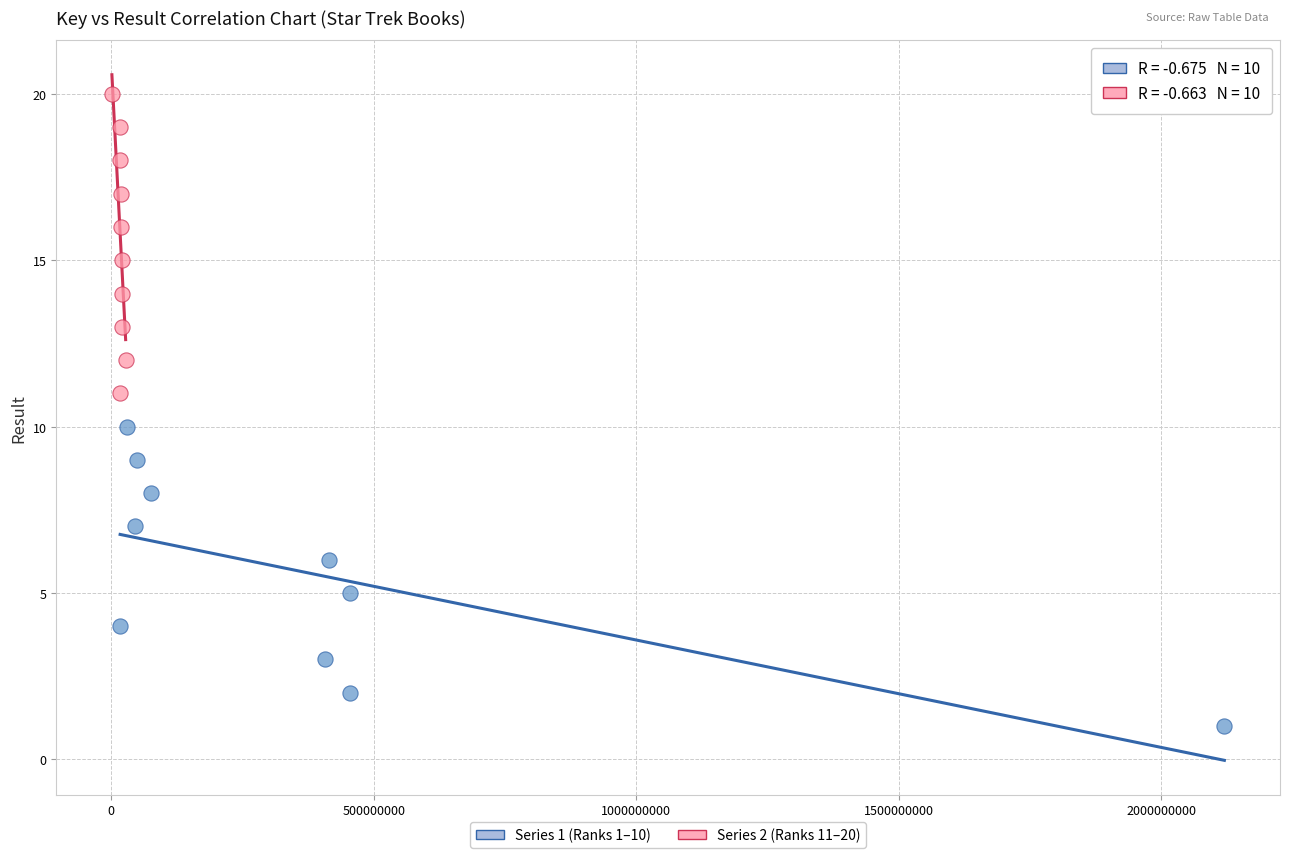

Which series reaches the maximum Y coordinate?

Series 2 (Ranks 11–20)